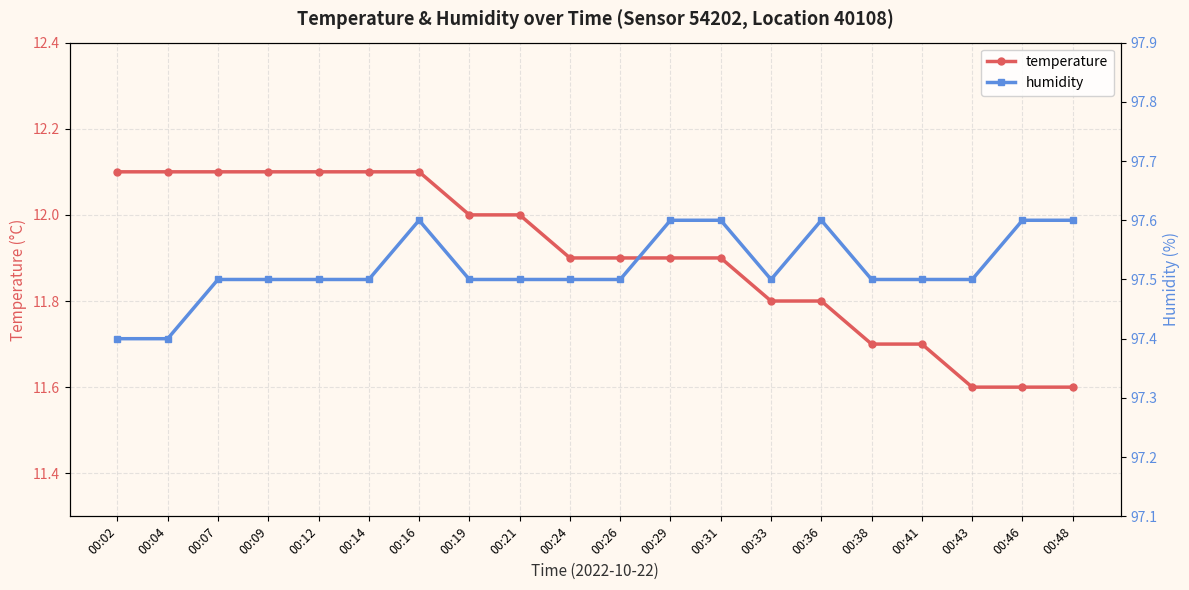

Count the humidity values in the range 97 to 98.

20